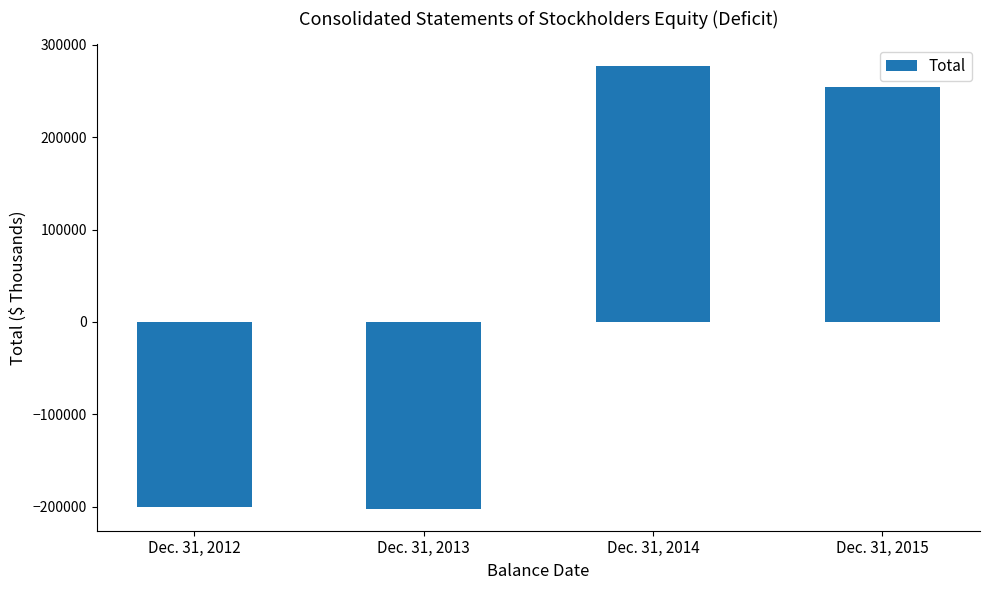

What is the difference between the maximum and minimum values?

479134